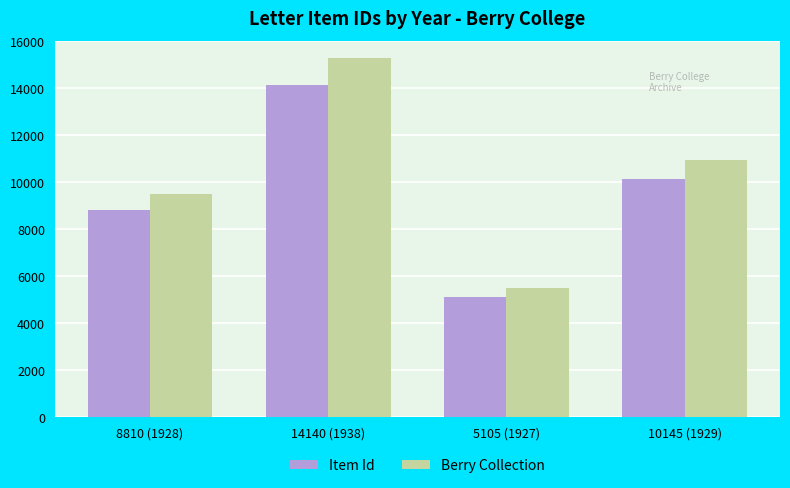

What is the sum of all Berry Collection values?

41256.0